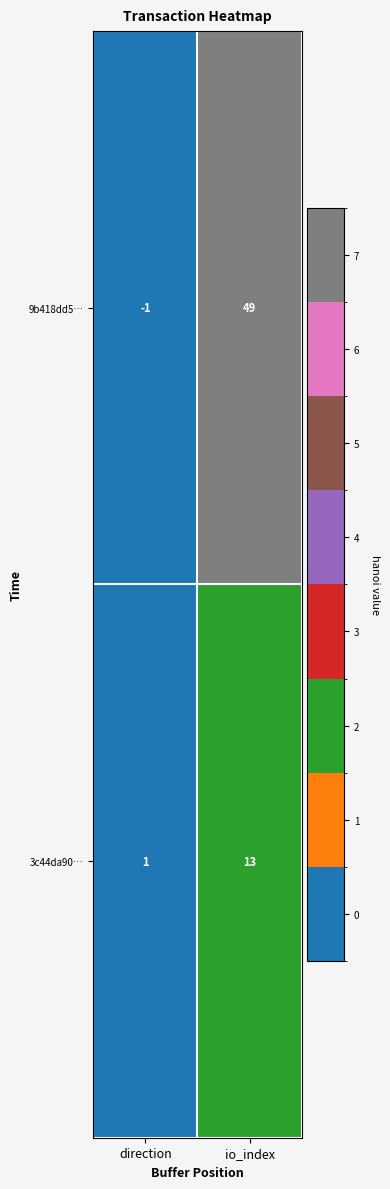

Rank the series by their maximum value, from highest to lowest.

9b418dd5…, 3c44da90…